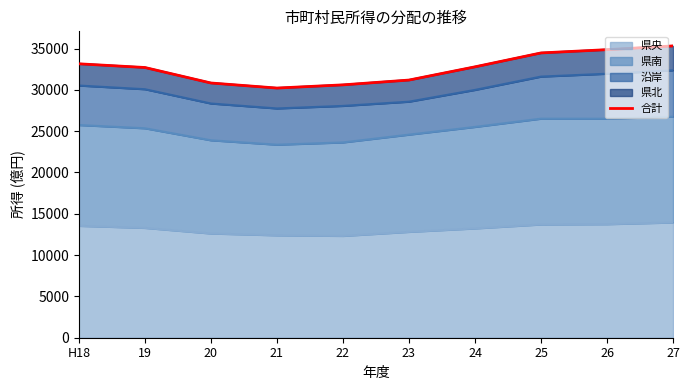

What is the value of the 2nd point from the left?

32709